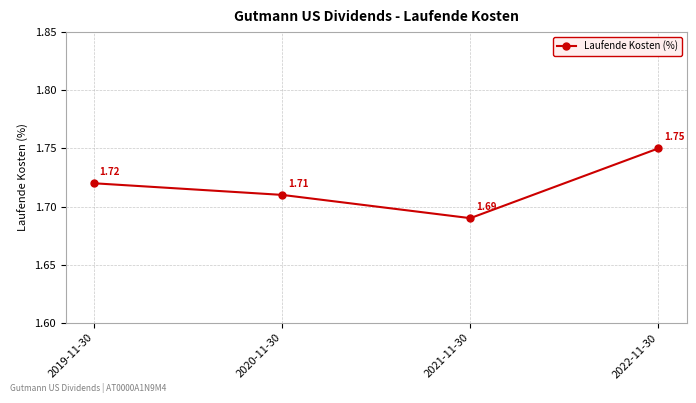

The chart shows a value of 1.0 at 2019-11-30. True or false?

False